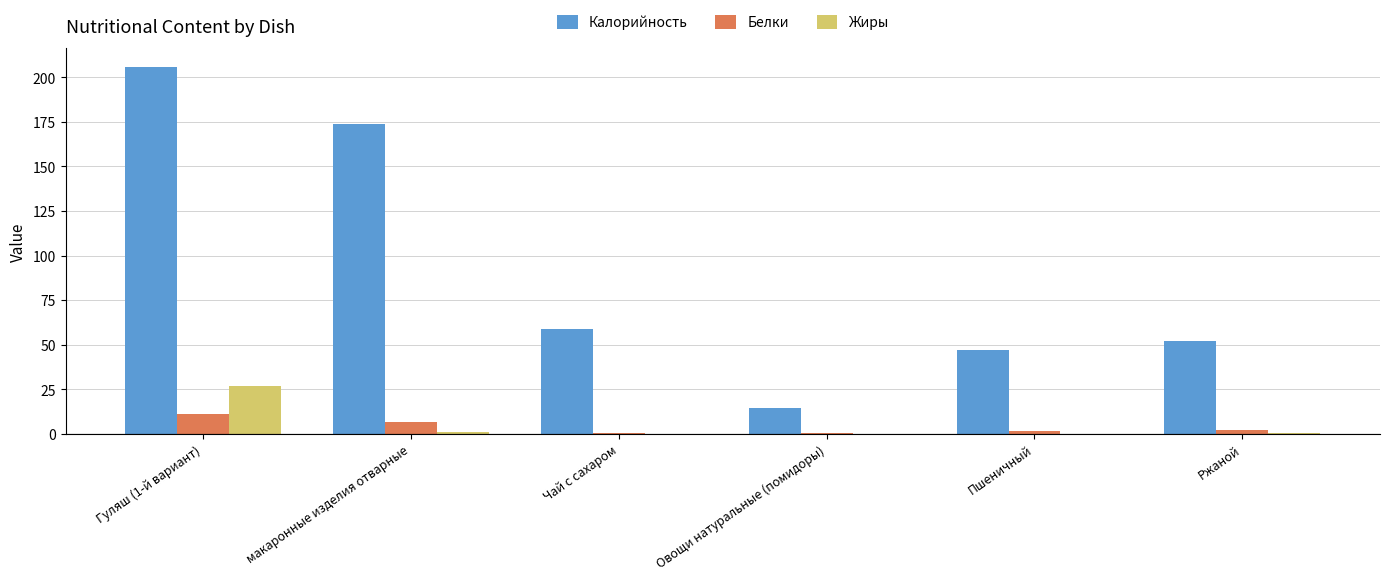

Is it true that Калорийность equals 173.9 at макаронные изделия отварные?

True